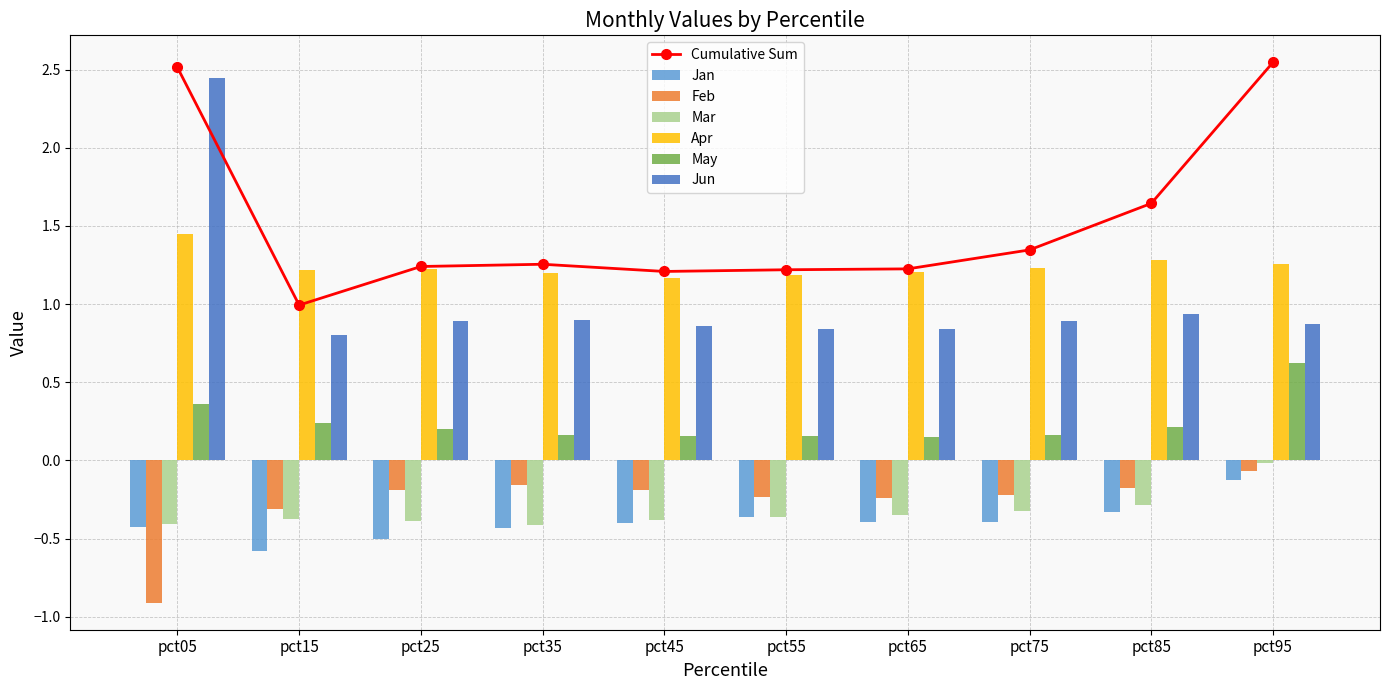

True or false: Jan has a value of -0.5 at pct85.

False